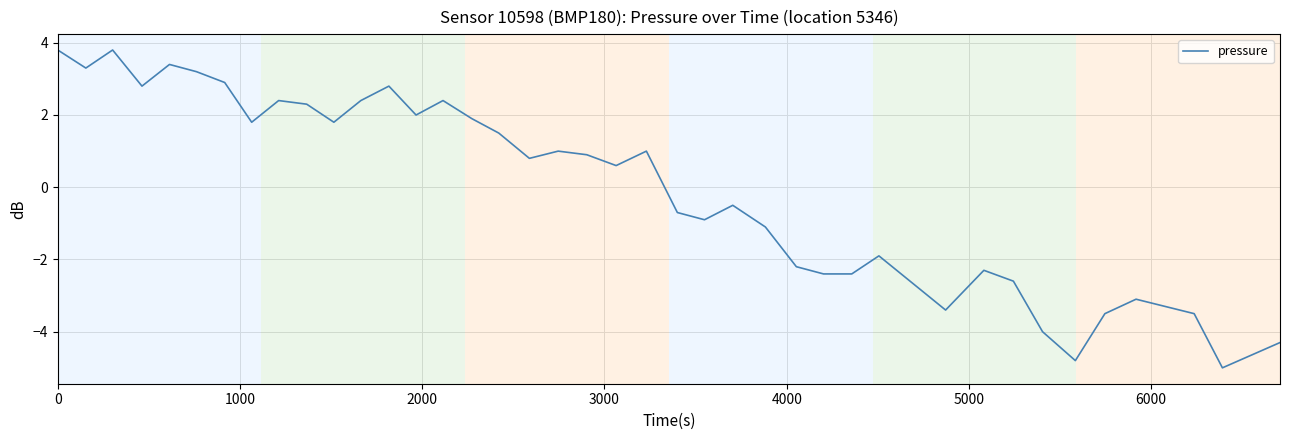

How many interior local peaks (higher than both neighbors) does the data have?

11